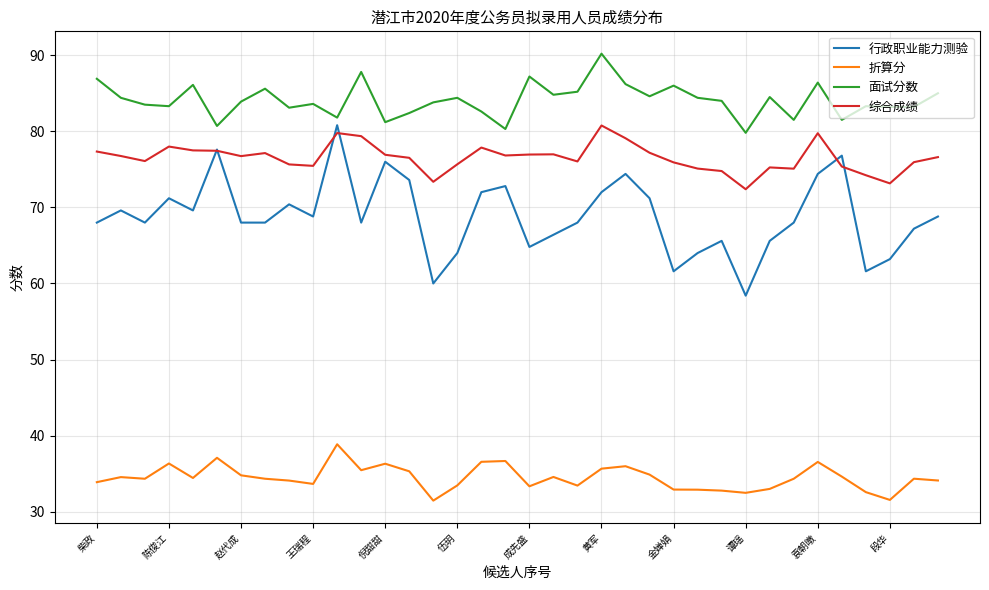

Which series has the widest spread of values?

行政职业能力测验